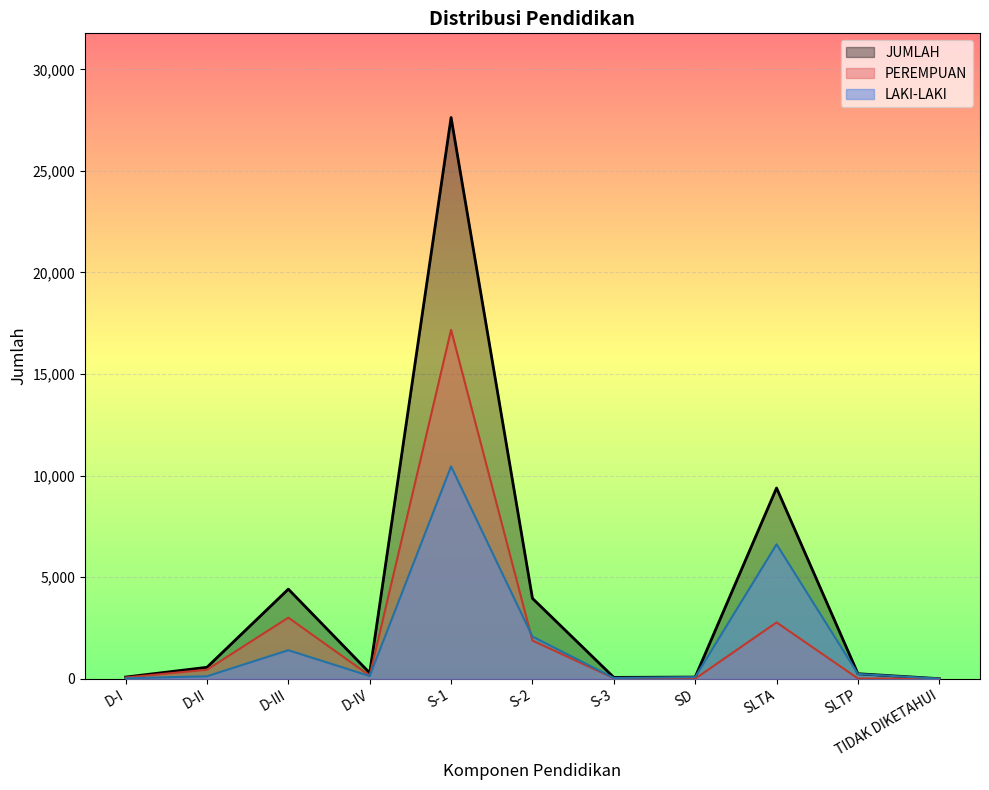

What is the label of the 1st point from the left?

D-I